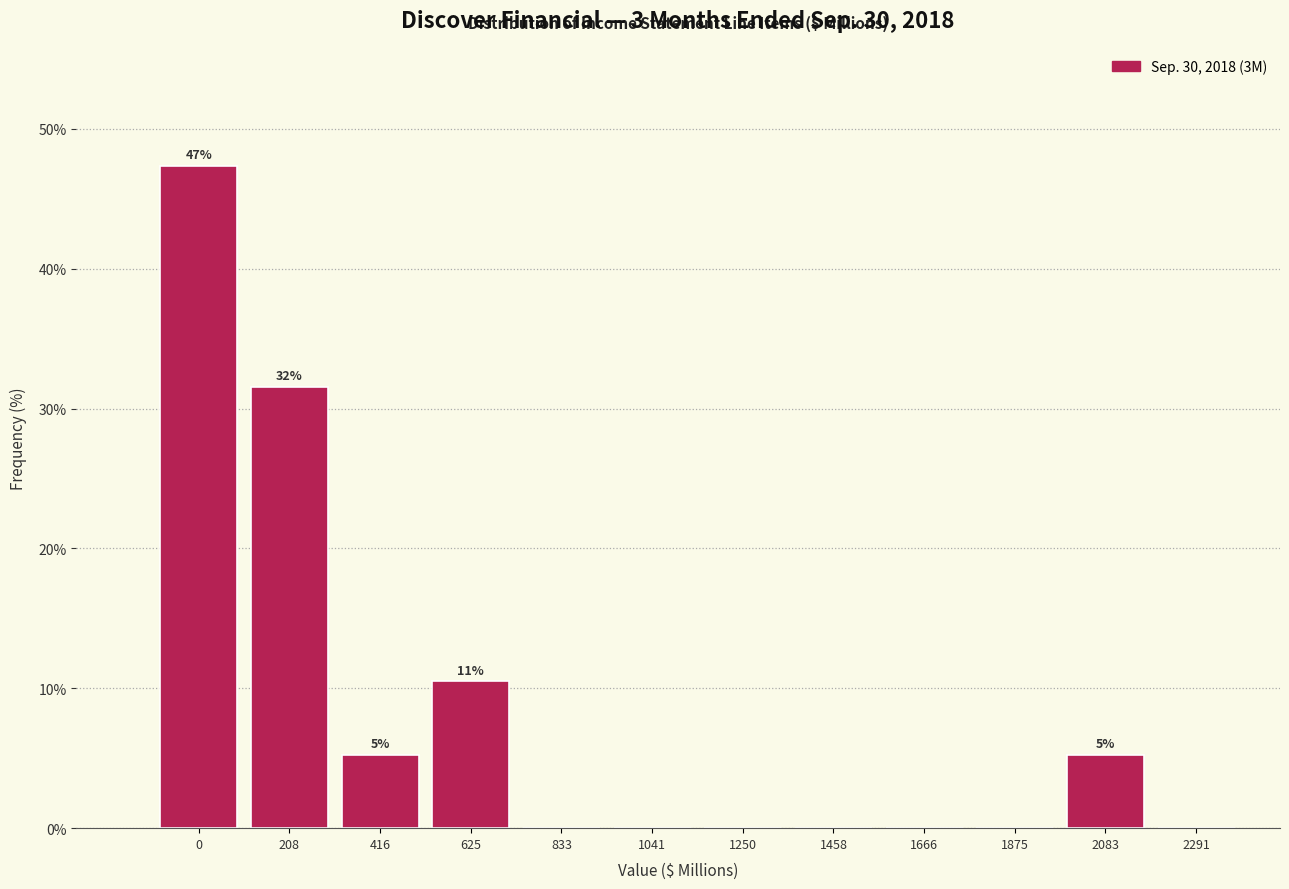

Reading left to right, list all the values displayed in this chart.

0=47.4	208=31.6	416=5.3	625=10.5	833=0.0	1041=0.0	1250=0.0	1458=0.0	1666=0.0	1875=0.0	2083=5.3	2291=0.0